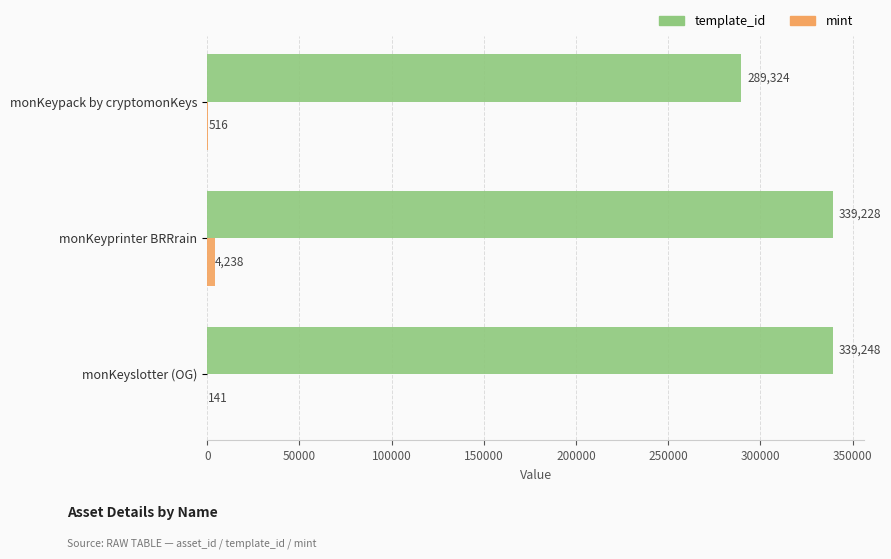

Where is template_id nearest to the value 314286?

monKeyprinter BRRrain